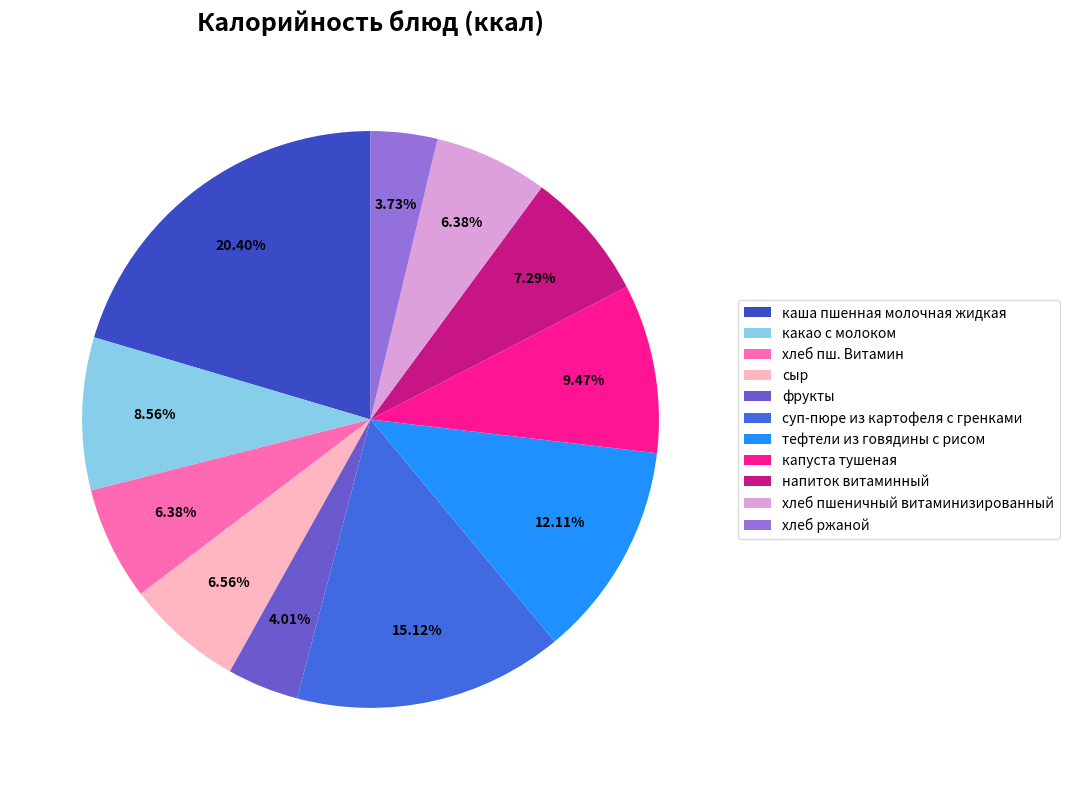

To the nearest percent, what portion does сыр represent?

7%